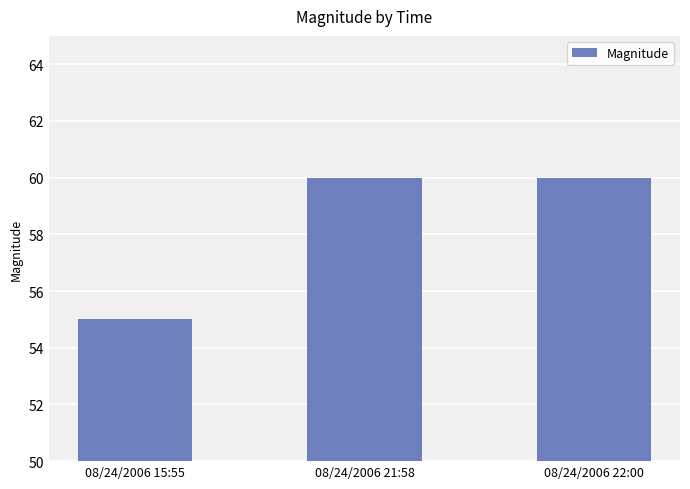

Between 08/24/2006 21:58 and 08/24/2006 15:55, which is larger?

08/24/2006 21:58